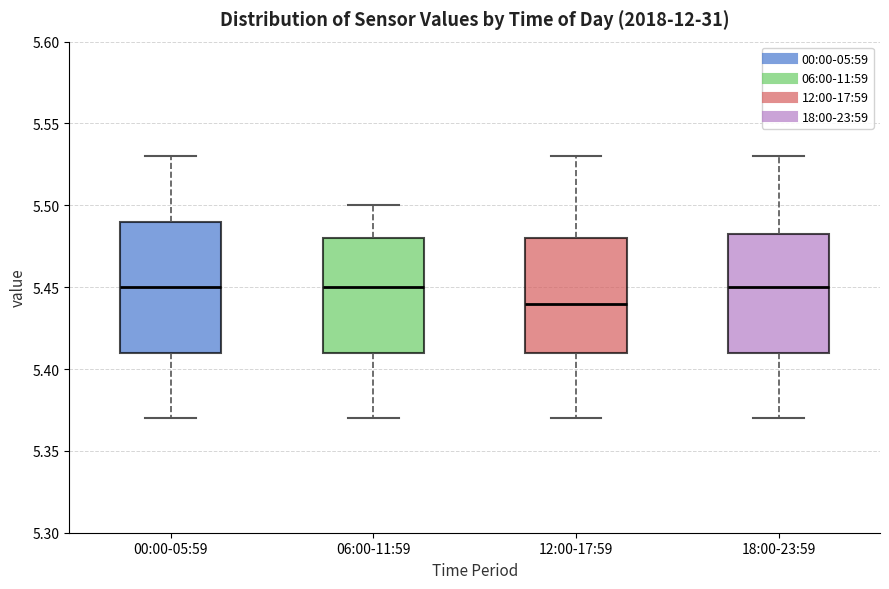

Which box is the tallest, from its lower edge to its upper edge?

00:00-05:59